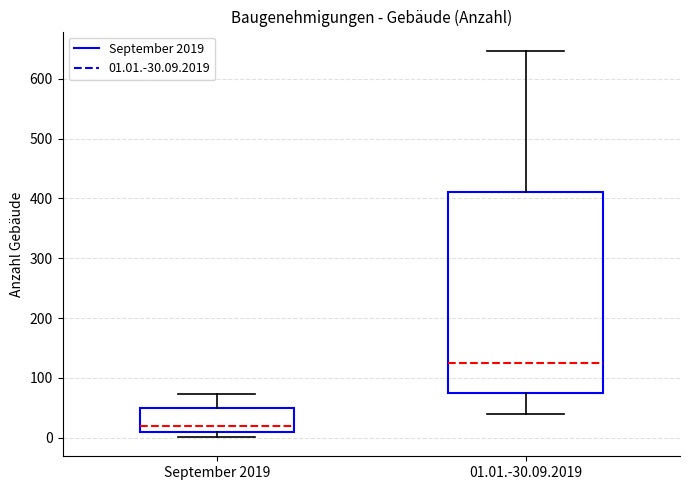

Comparing the boxes themselves (not the whiskers), which one is the tallest?

01.01.-30.09.2019